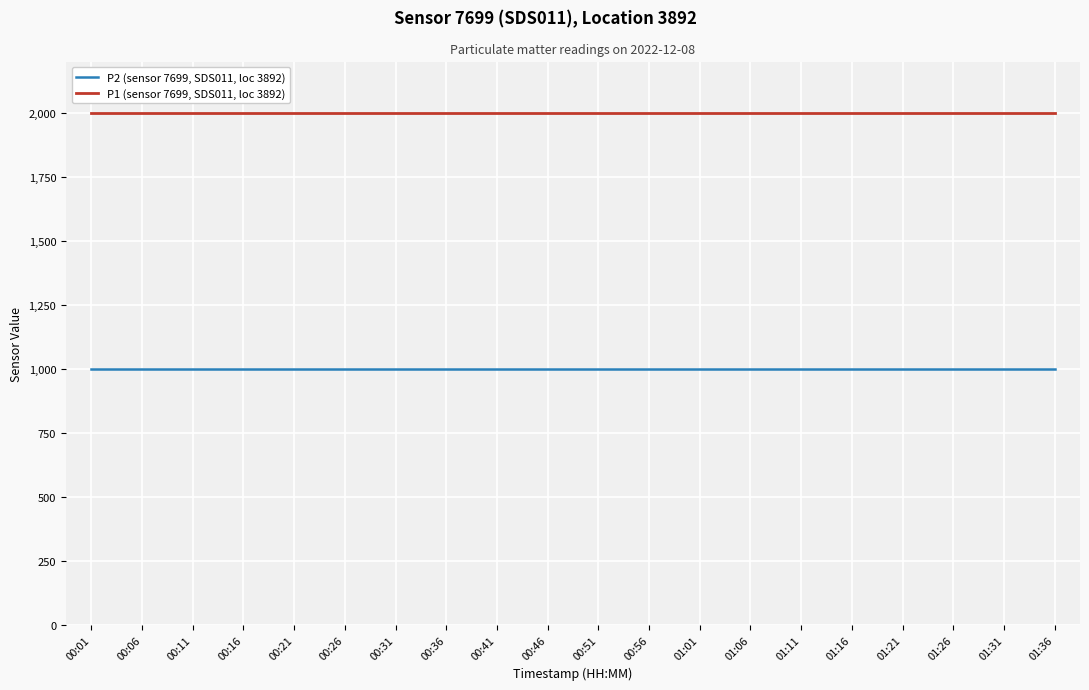

What is the smallest value displayed?

999.9